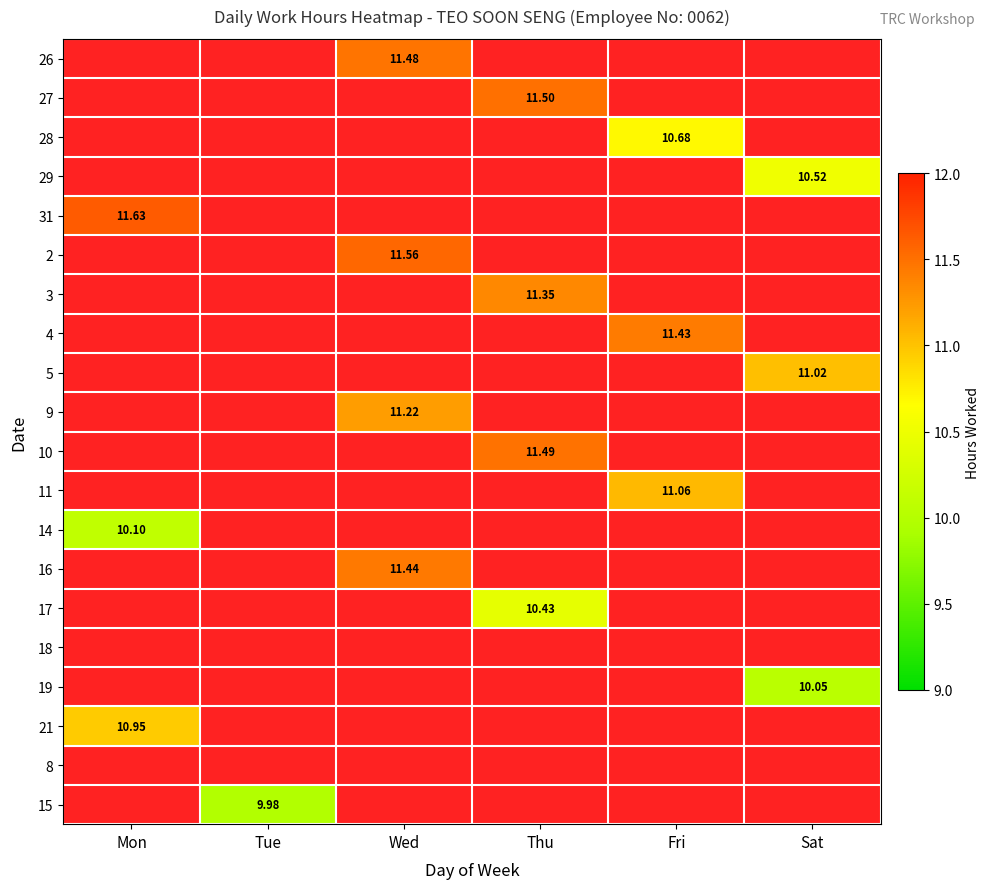

At Tue, list the series in order from largest to smallest.

26, 27, 28, 29, 31, 2, 3, 4, 5, 9, 10, 11, 14, 16, 17, 18, 19, 21, 8, 15